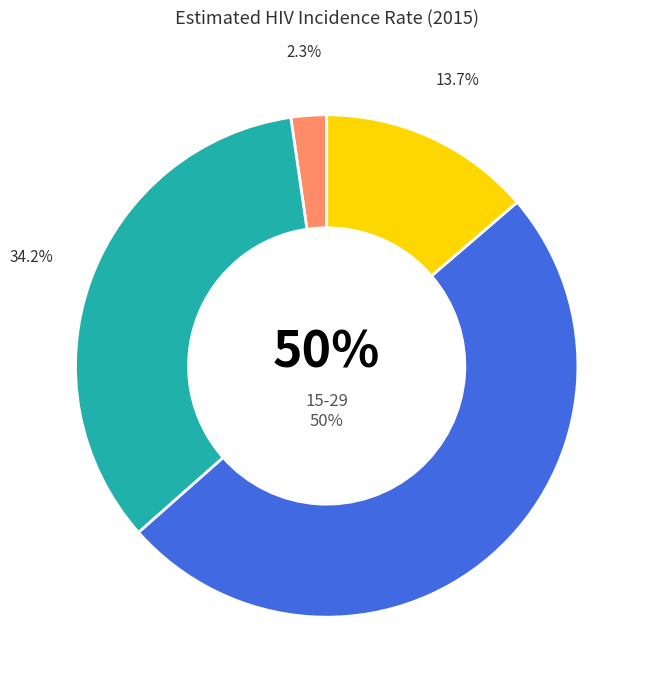

Between 0-17 and 15-29, which is larger?

15-29